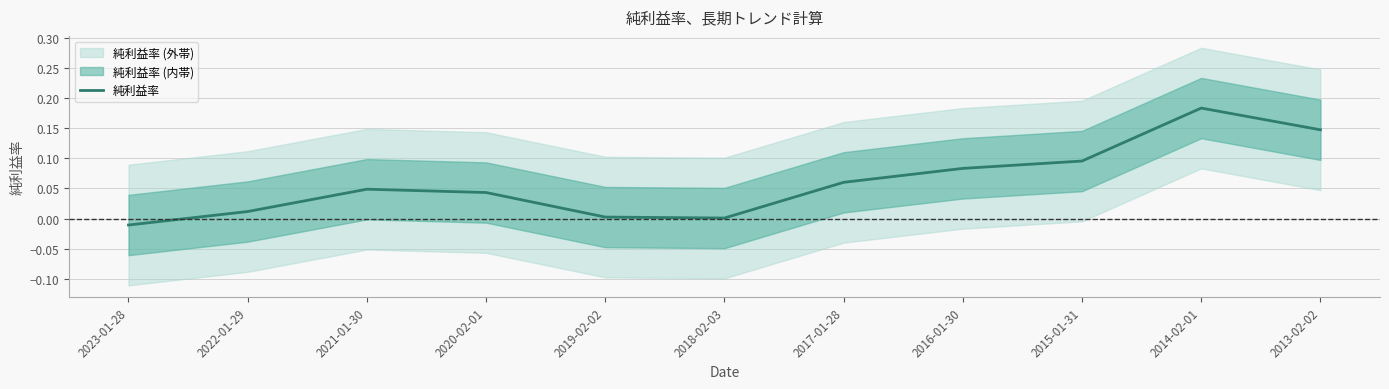

List the labels in order of value, largest first.

2014-02-01, 2013-02-02, 2015-01-31, 2016-01-30, 2017-01-28, 2021-01-30, 2020-02-01, 2022-01-29, 2019-02-02, 2018-02-03, 2023-01-28